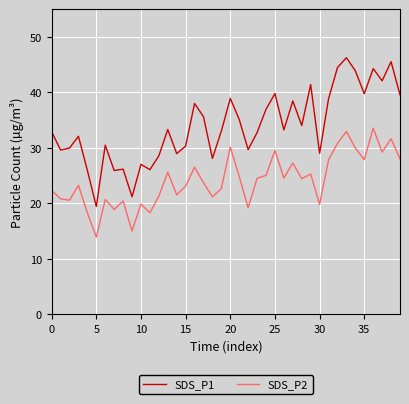

What is the minimum value shown in the chart?

13.9